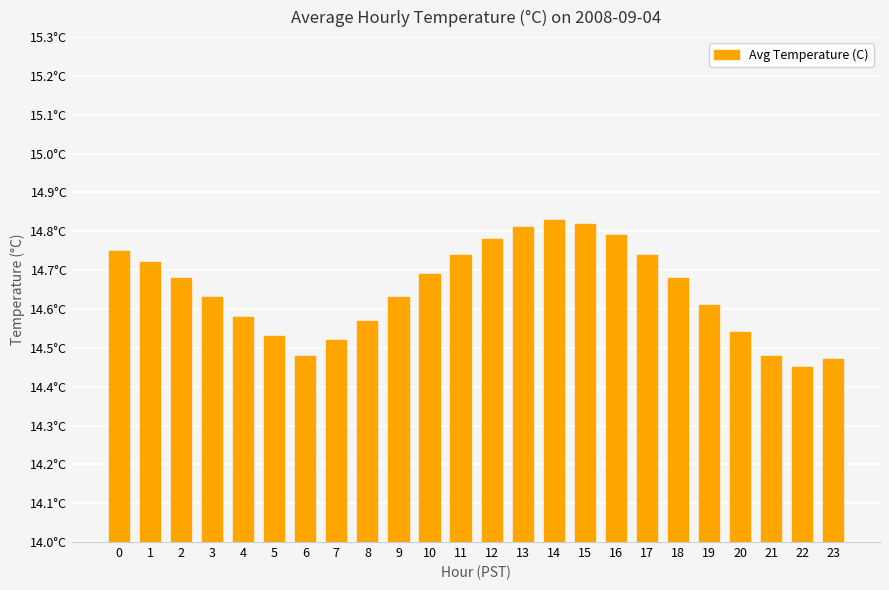

What is the value of the 4th bar from the left?

14.6